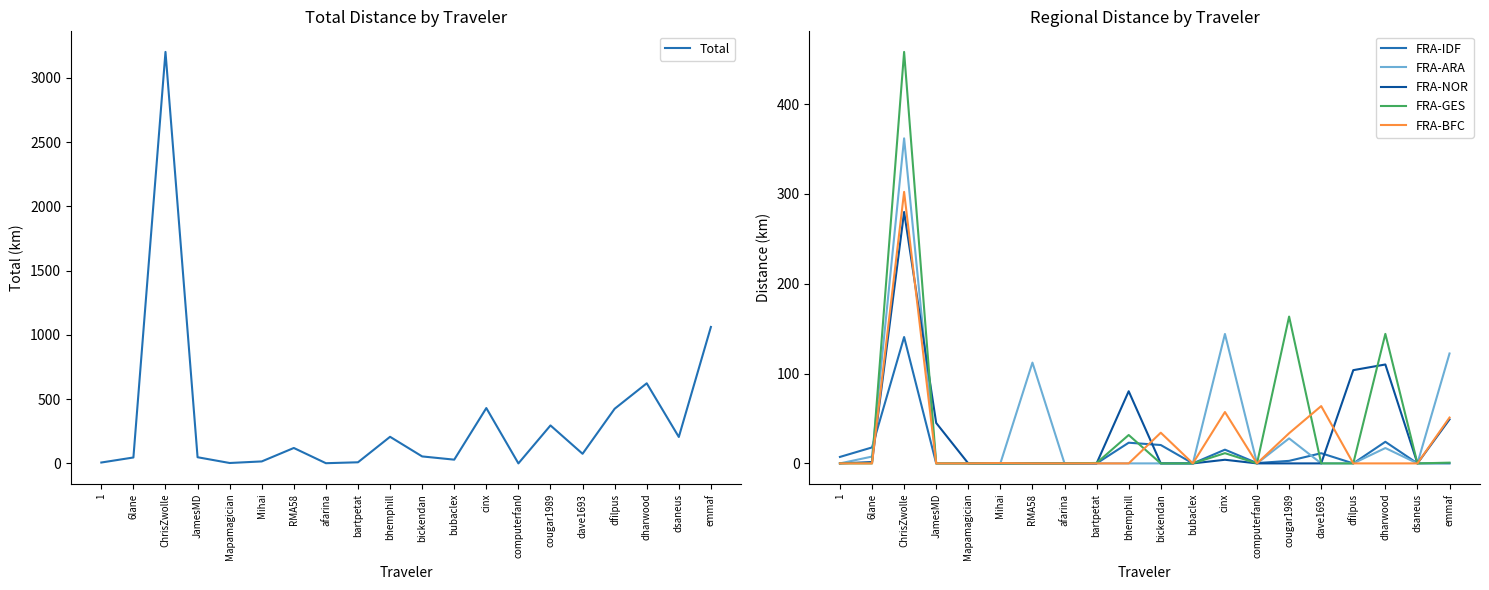

Count the number of categories in the chart.

20